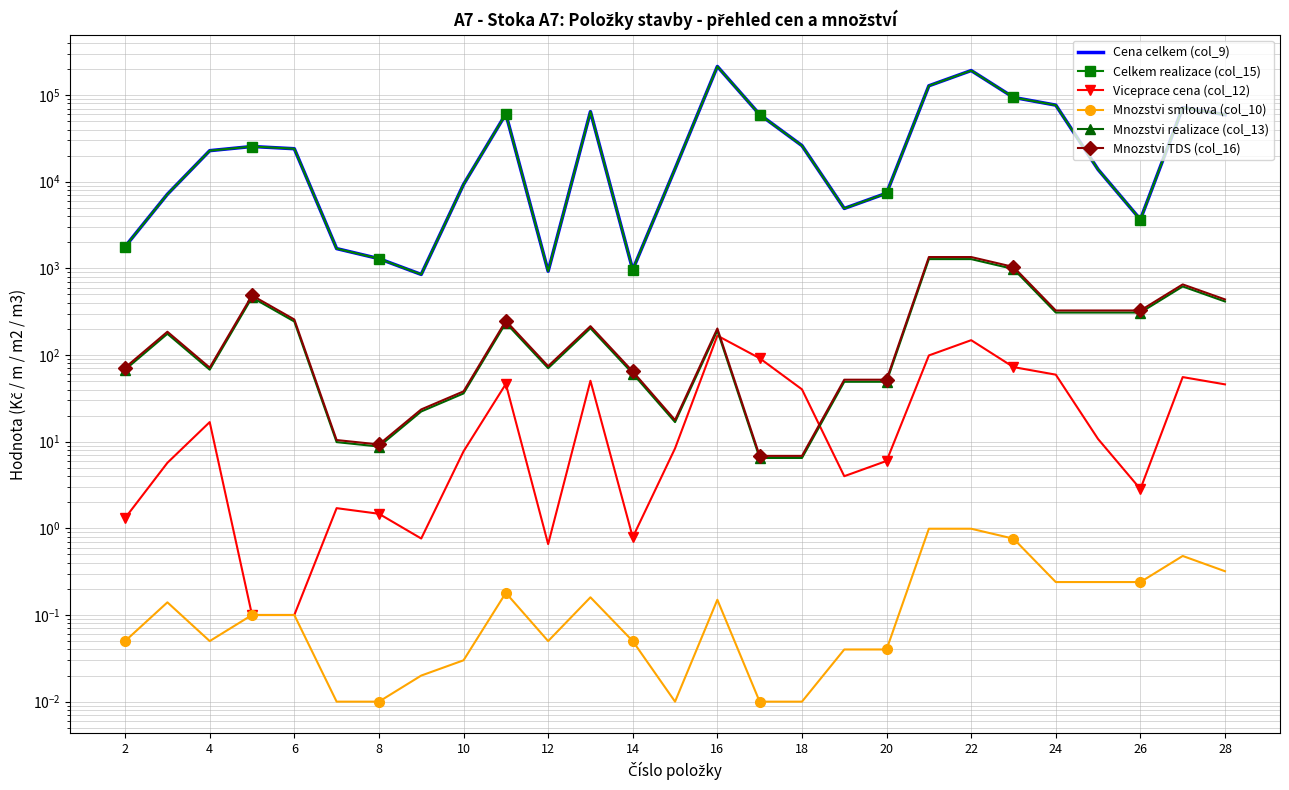

What is the average value of the Mnozstvi realizace (col_13) series?

277.4